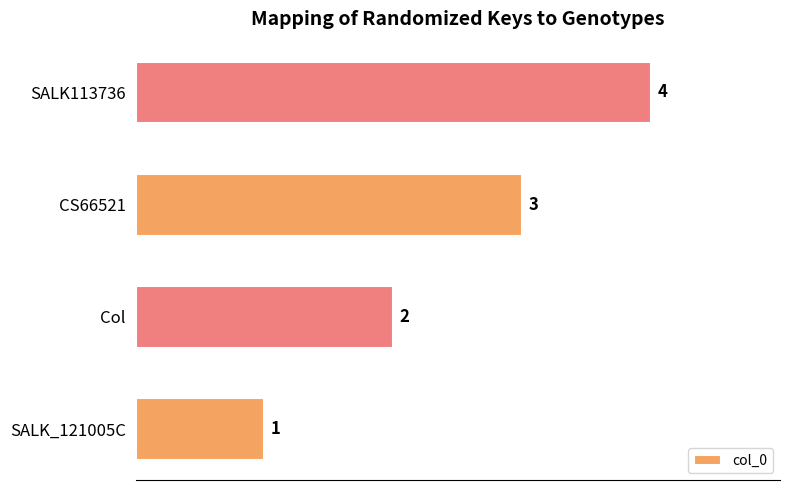

Between CS66521 and SALK_121005C, which is larger?

CS66521